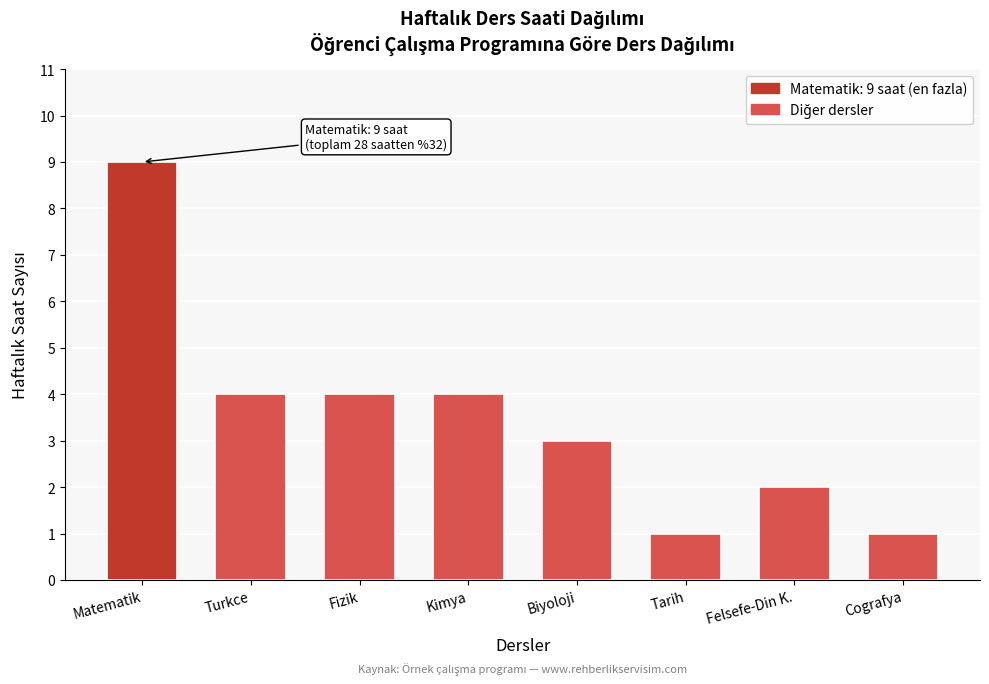

Reading left to right, what are all the values shown in this chart?

Matematik=9	Turkce=4	Fizik=4	Kimya=4	Biyoloji=3	Tarih=1	Felsefe-Din K.=2	Cografya=1